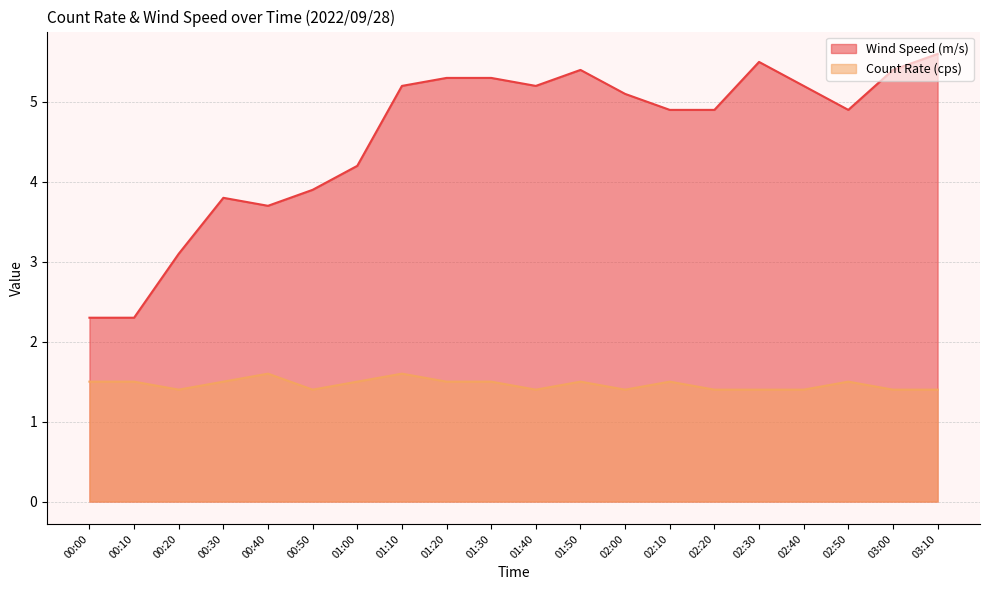

True or false: Count Rate (cps) and Wind Speed (m/s) cross at least once.

False